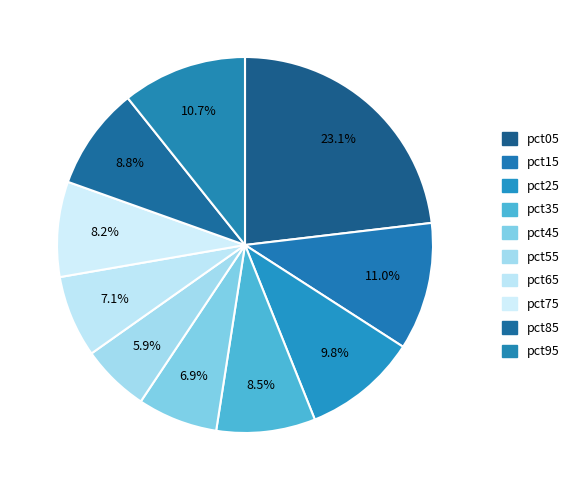

To the nearest percent, what portion does pct75 represent?

8%